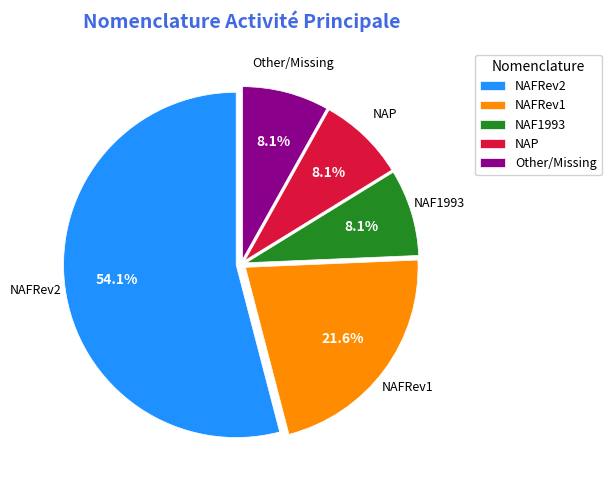

What is the ratio of the value at NAFRev1 to the value at NAP?

2.7